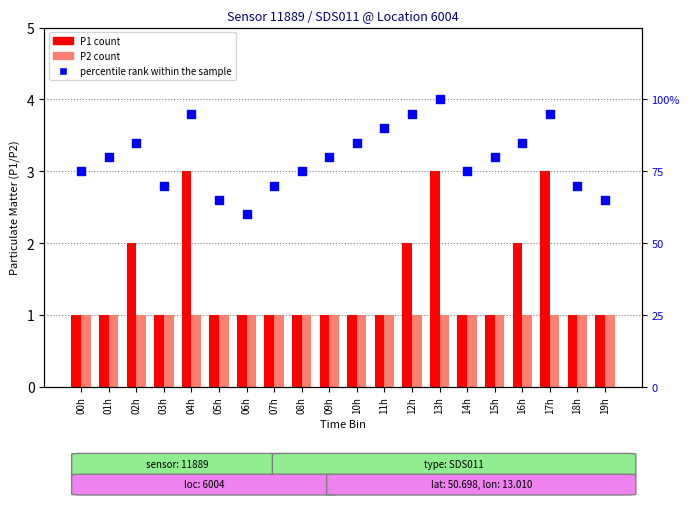

Is the value of percentile rank within the sample at 00h greater than the value of P1 count at 04h?

Yes